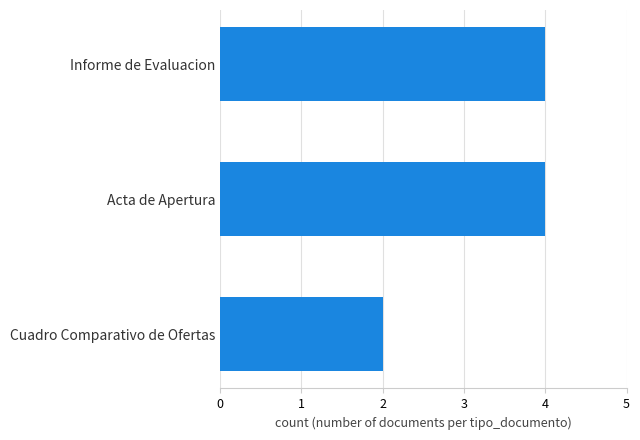

What is the average value?

3